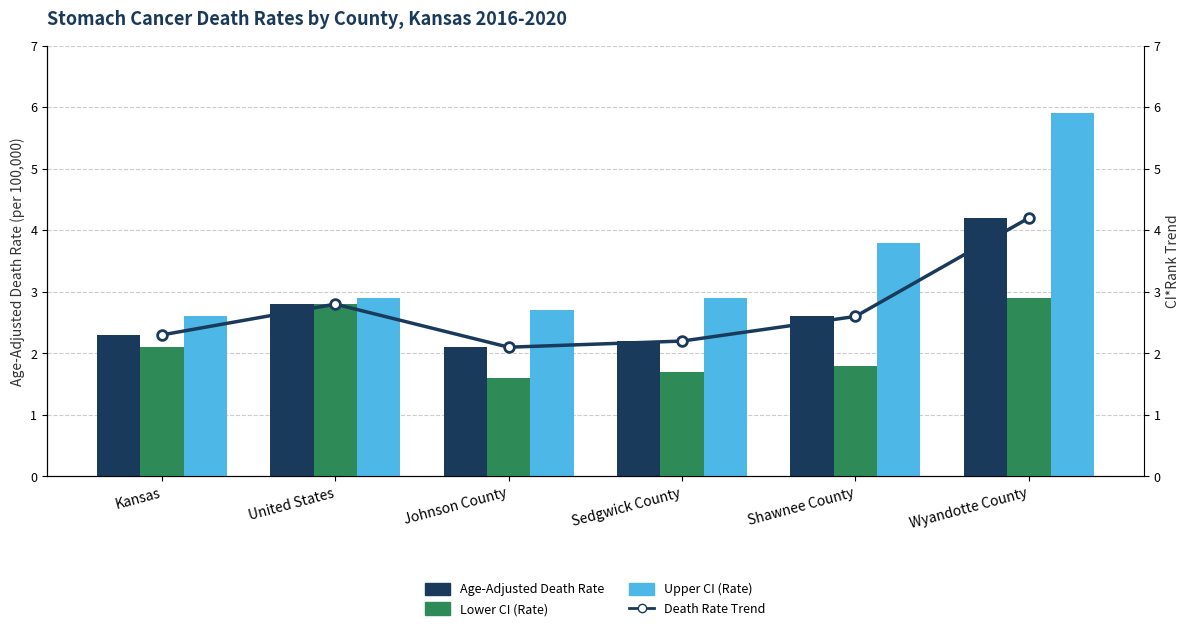

What is the minimum value for Lower CI (Rate)?

1.6